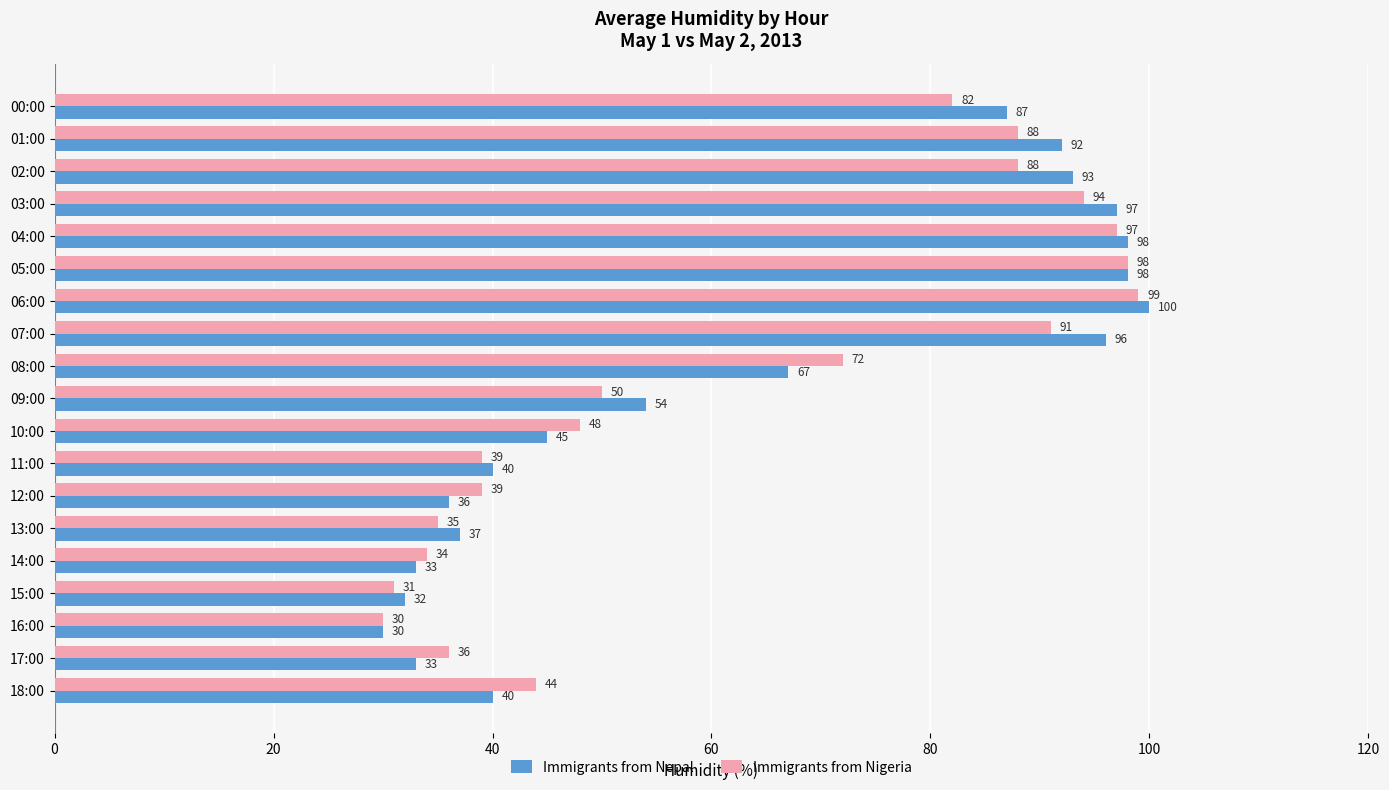

At how many categories does at least one series exceed 66?

9